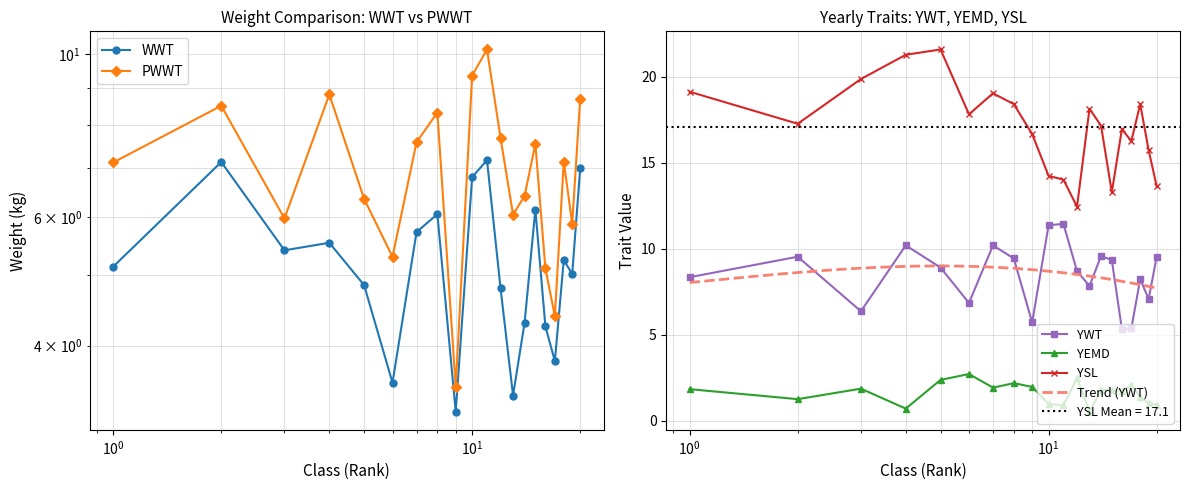

What is the value of the YSL point at the 18th from the left?

18.4